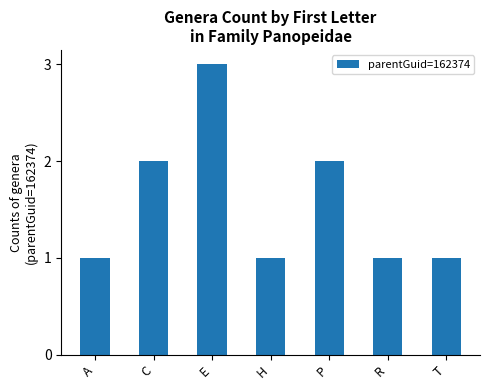

What position from the left is T?

7